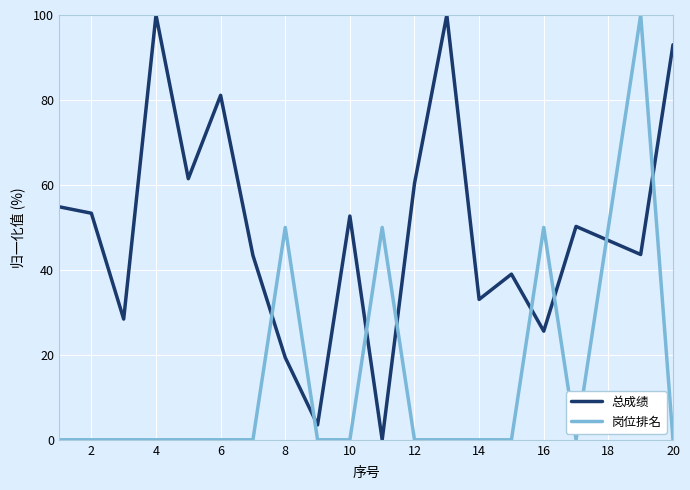

Which series has the largest total across all categories?

总成绩